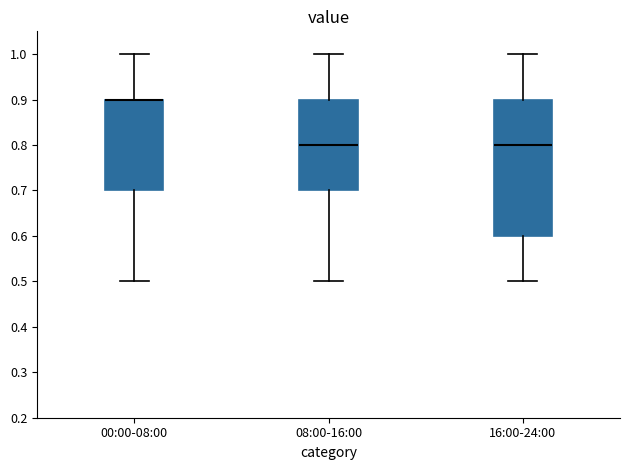

Where does the upper whisker of the box for 00:00-08:00 end on the y-axis? The values are not printed on the chart, so give them approximately, as read against the axis.

1.0